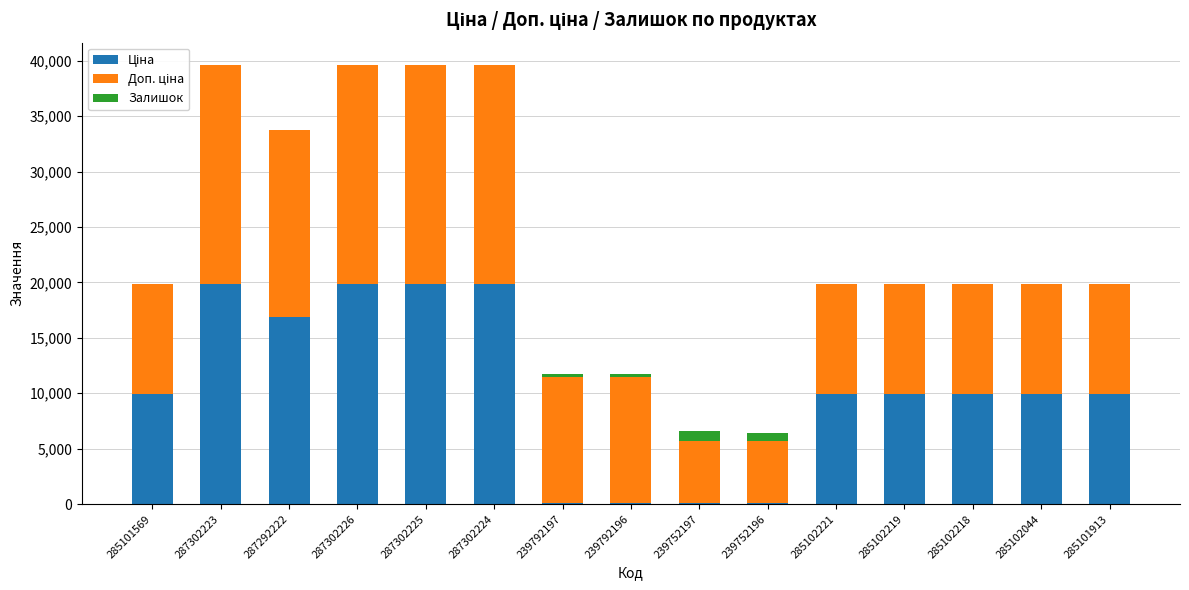

How many categories are shown in the chart?

15